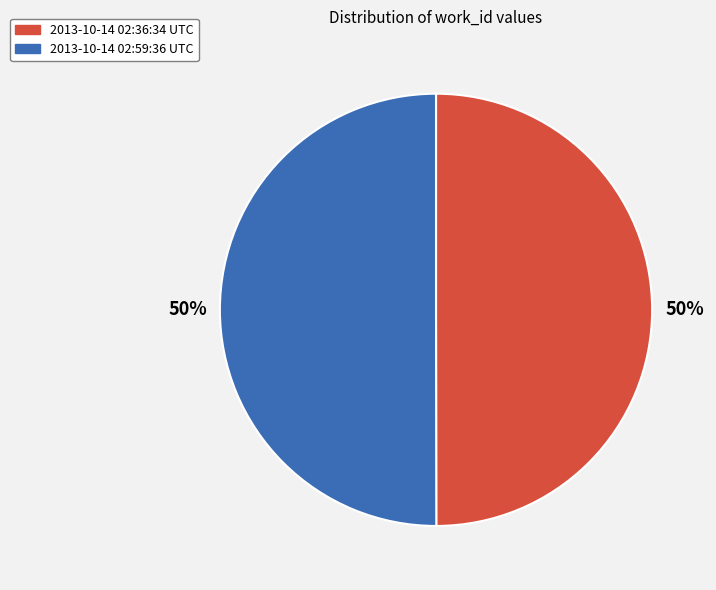

Is it true that 2013-10-14 02:59:36 UTC is 50% of the pie?

True